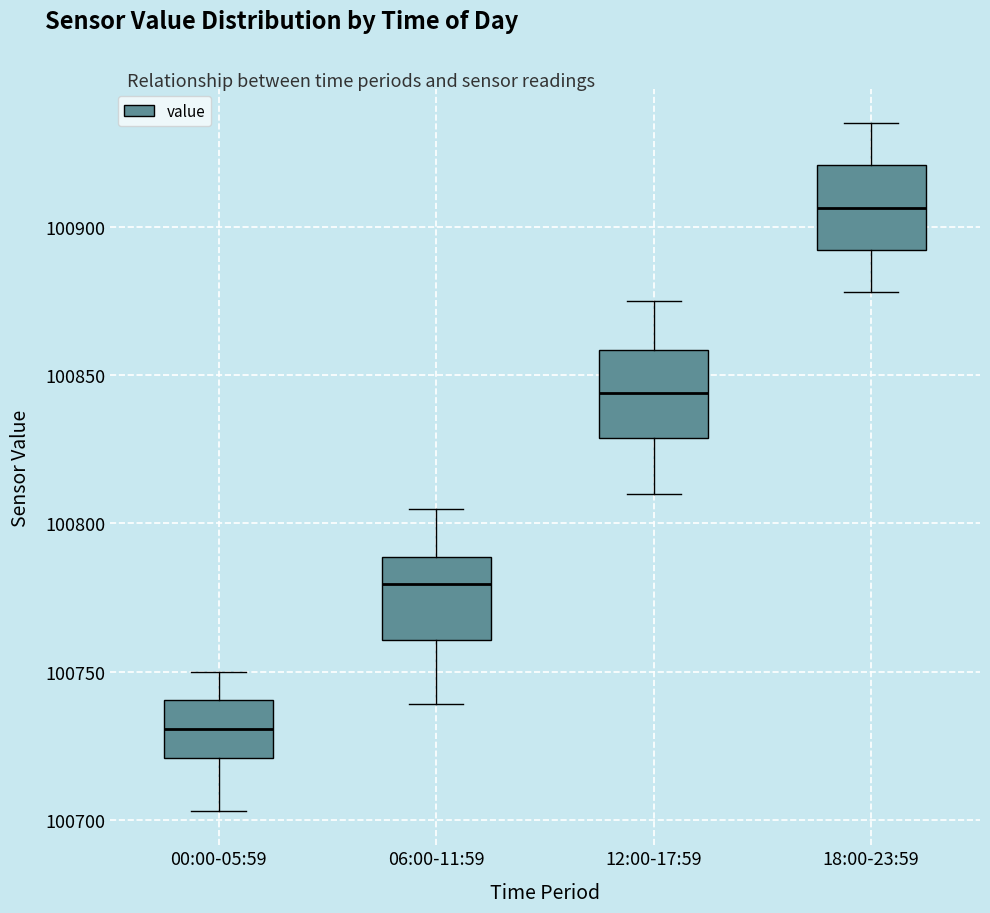

Where is the upper edge of the box for 12:00-17:59 on the y-axis? The values are not printed on the chart, so give them approximately, as read against the axis.

100860